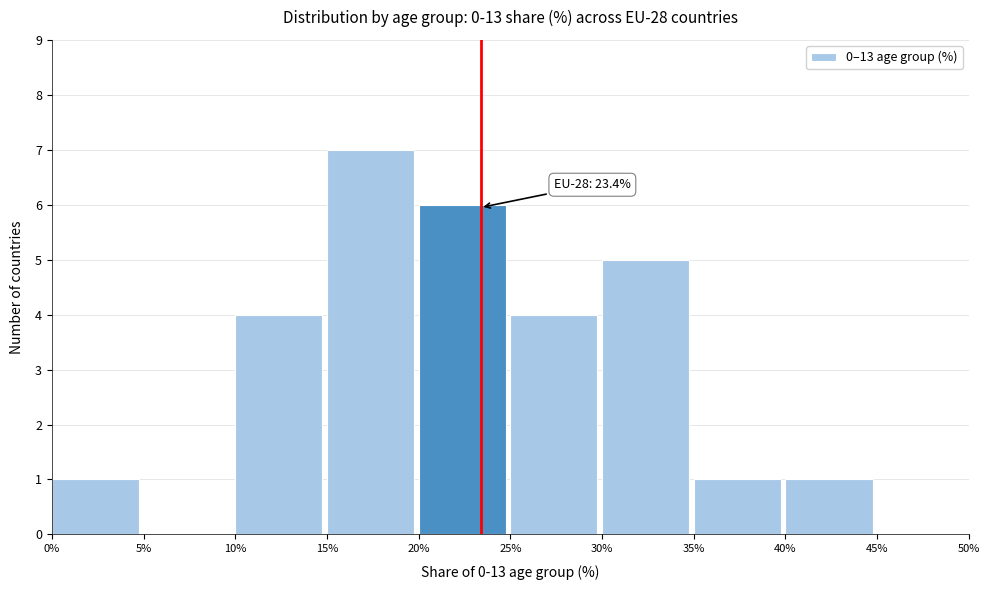

Over which range of the x-axis is the bar tallest?

15% to 20%